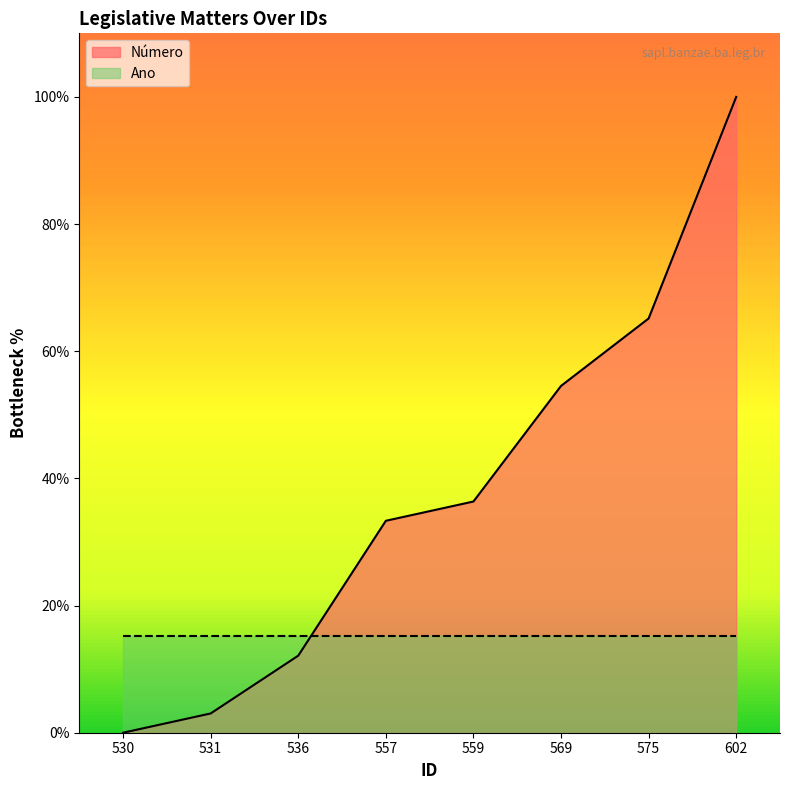

The chart shows a value of 12.1 at 536. True or false?

True